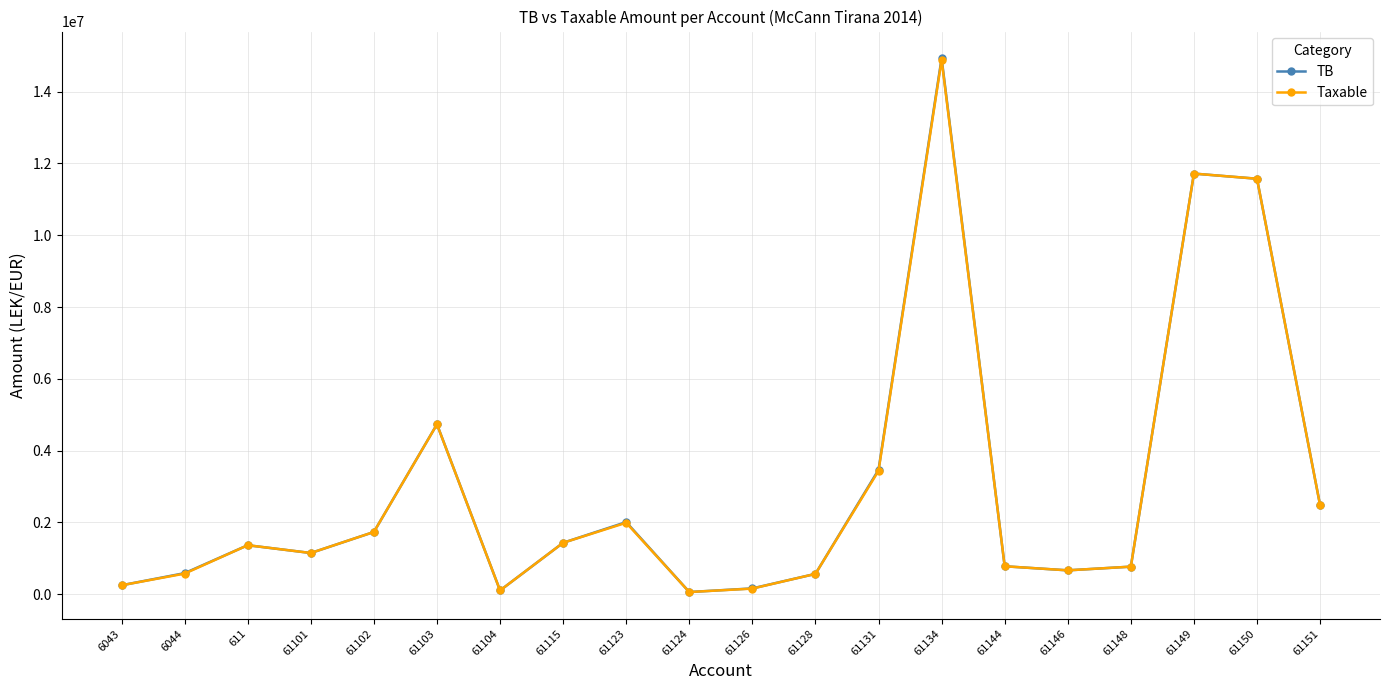

What is the difference between the maximum and second lowest values in the Taxable series?

14781959.8